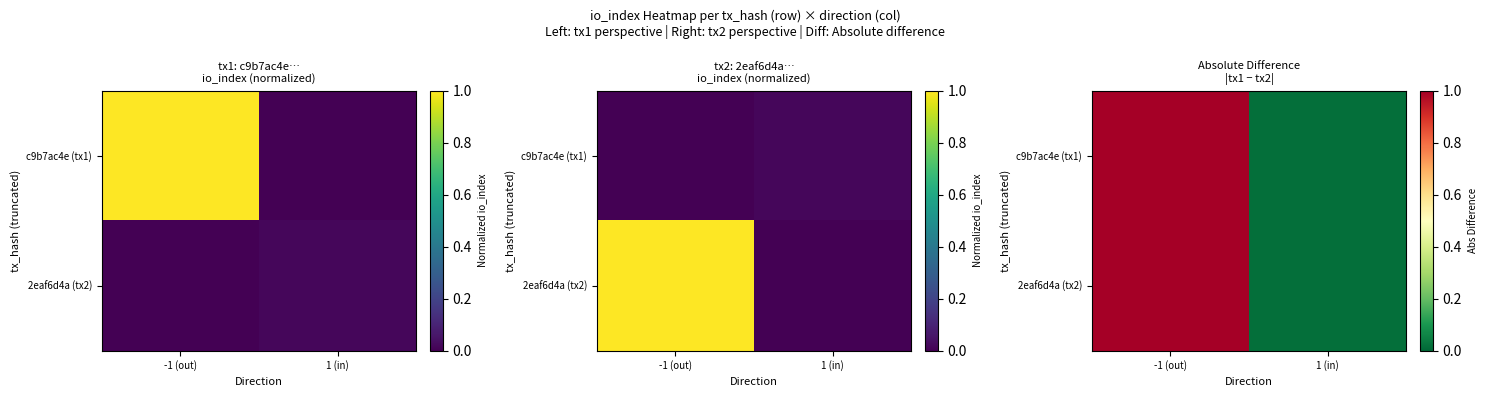

Which category has the lowest value in the 2eaf6d4a (tx2) series?

1 (in)